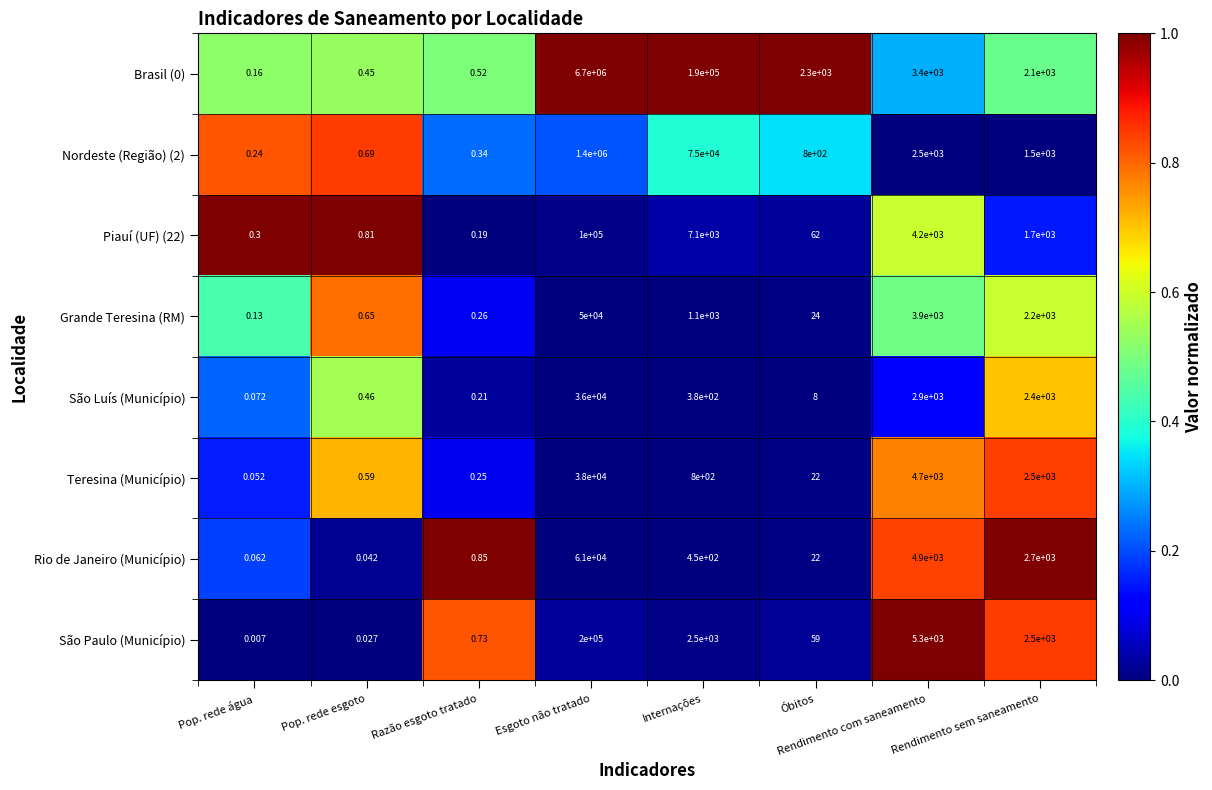

Between Pop. rede esgoto and Rendimento sem saneamento, which series saw the biggest shift?

Rio de Janeiro (Município)